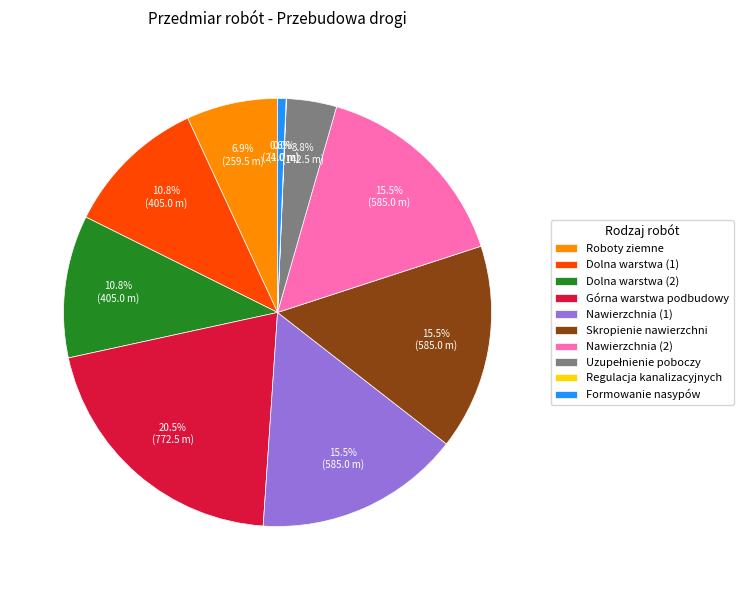

What is the ratio of the value at Górna warstwa podbudowy to the value at Nawierzchnia (2)?

1.3